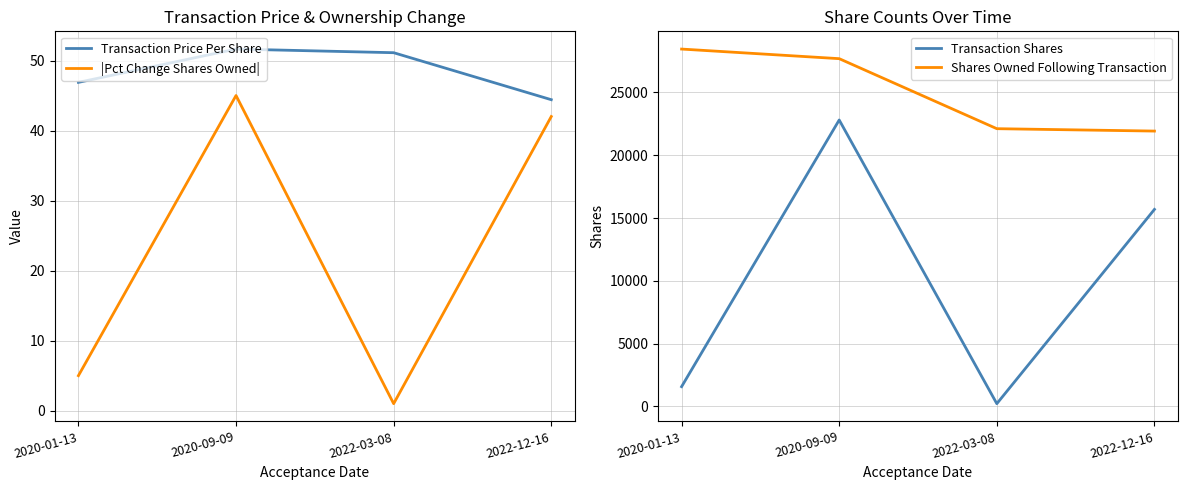

True or false: Shares Owned Following Transaction has more than 2 points higher than both neighbors.

False